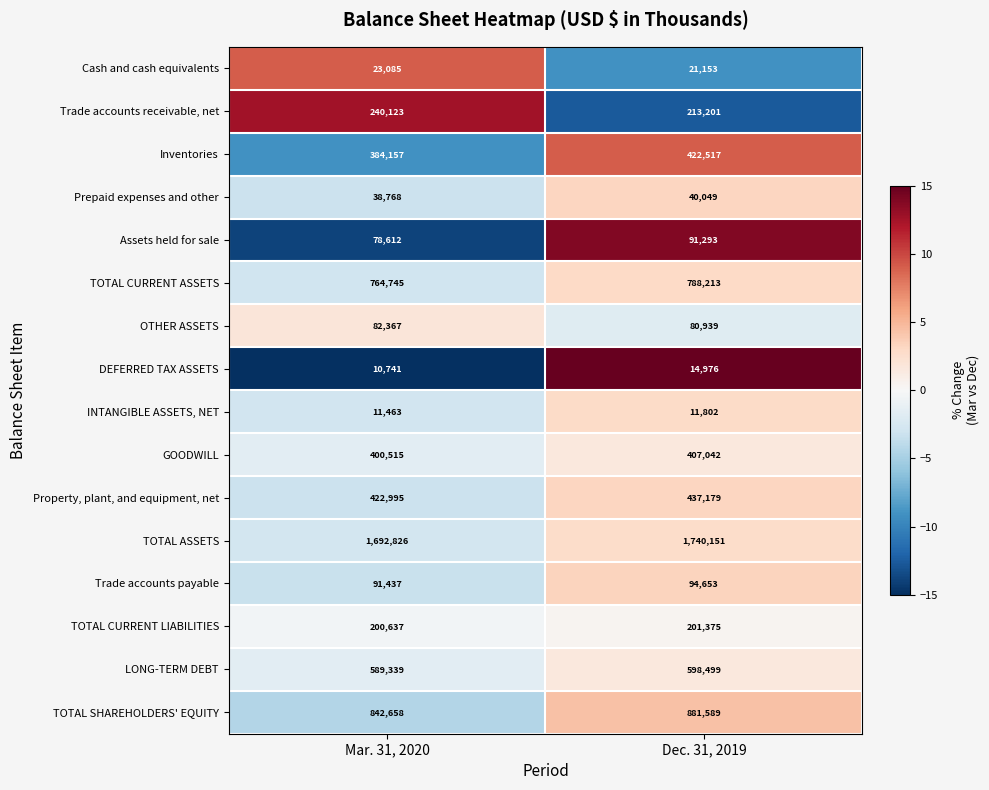

Which series changed the most between Mar. 31, 2020 and Dec. 31, 2019?

TOTAL ASSETS